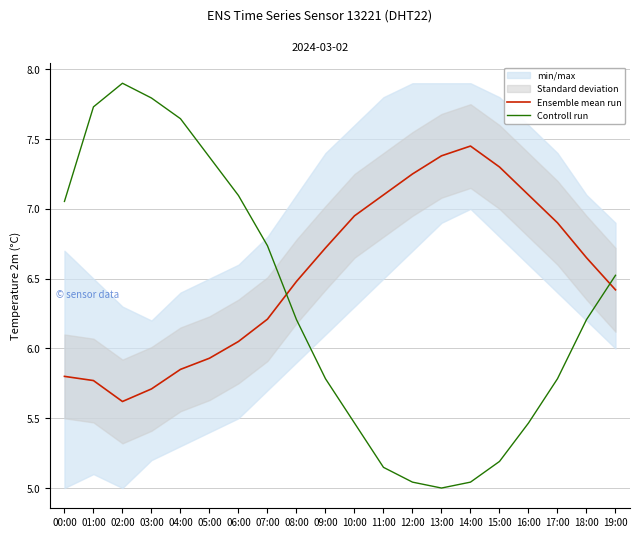

How many intersections are there between Controll run and Ensemble mean run?

2